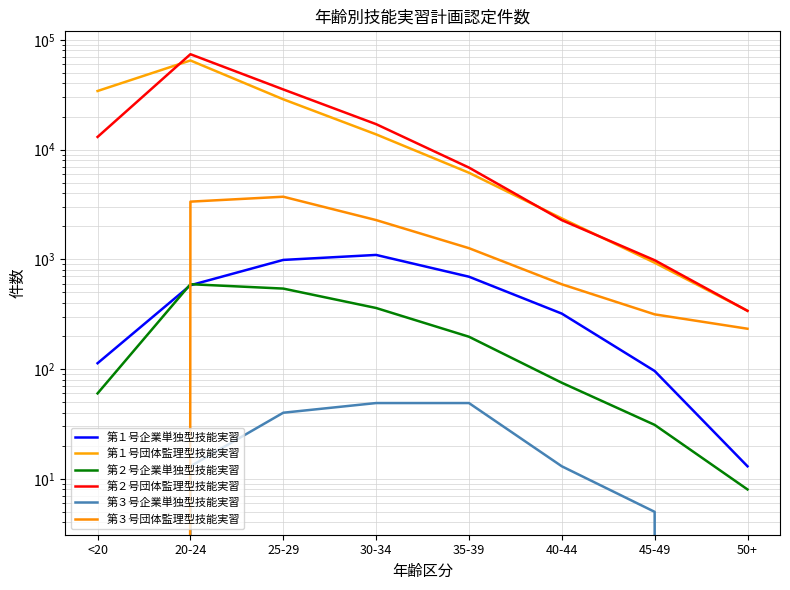

In 第１号団体監理型技能実習, how many points are higher than both neighbors (excluding endpoints)?

1